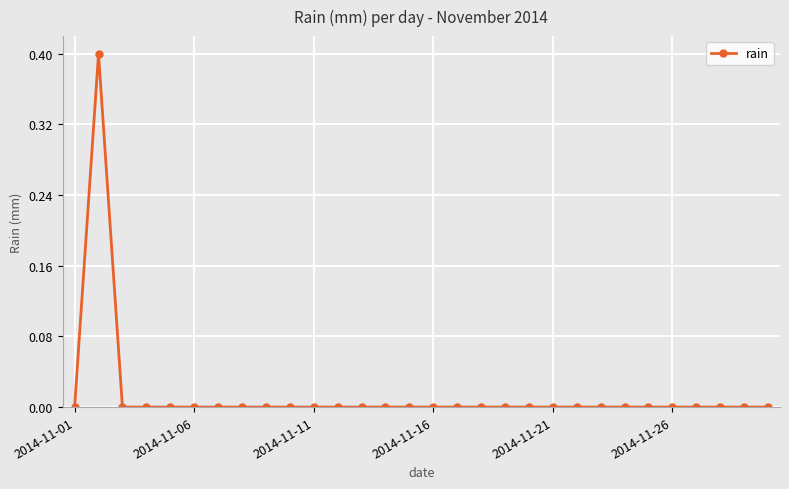

What is the sum of all values?

0.4